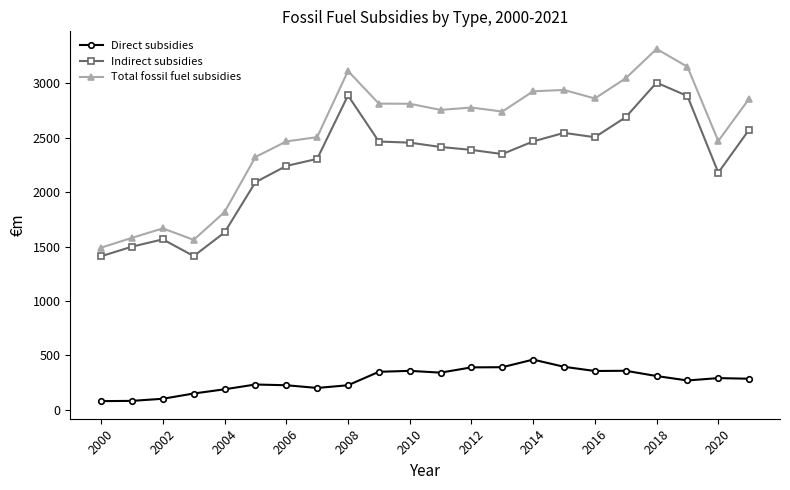

Which series has the largest range (max minus min)?

Total fossil fuel subsidies